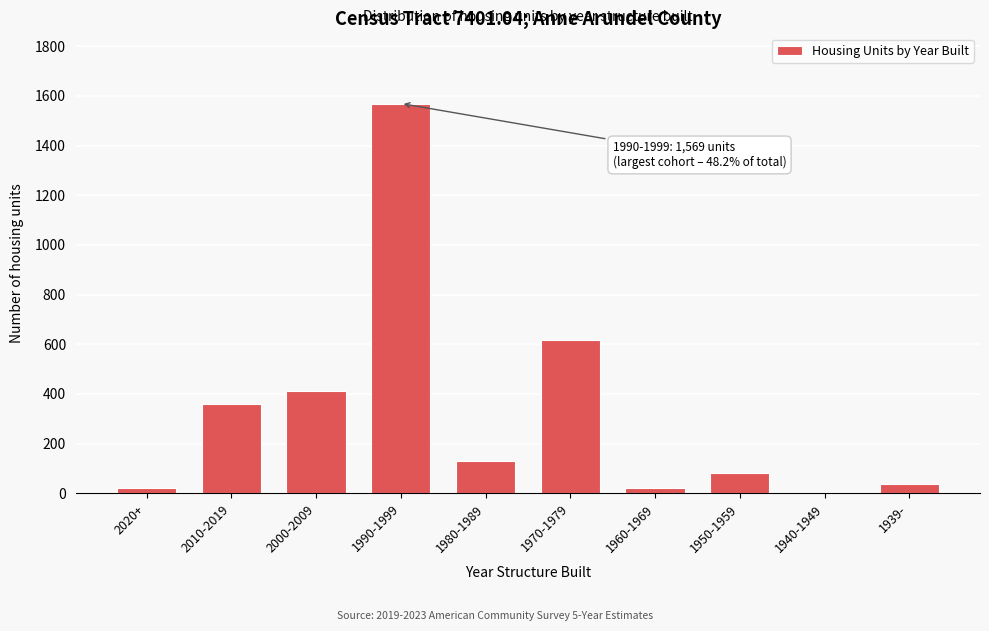

Where is the data nearest to the value 784?

1970-1979